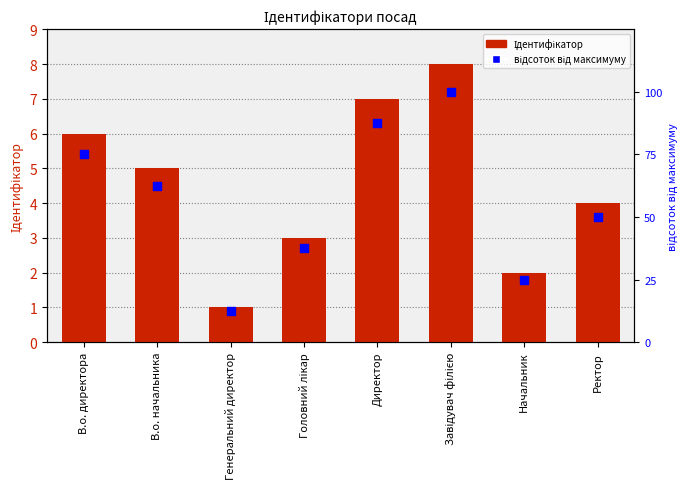

Which series has the largest total across all categories?

відсоток від максимуму